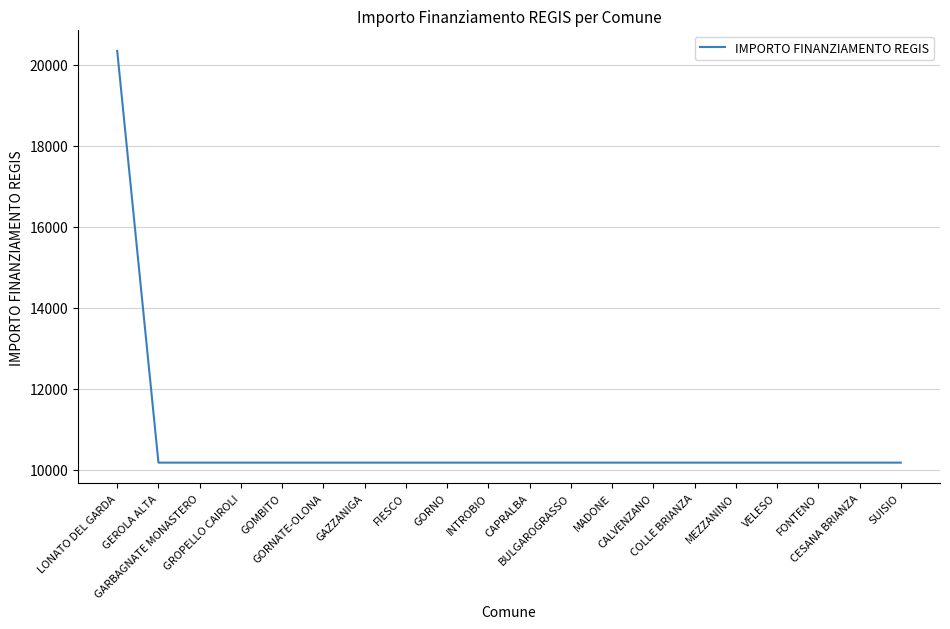

Is this an area chart (filled region under the line)?

No